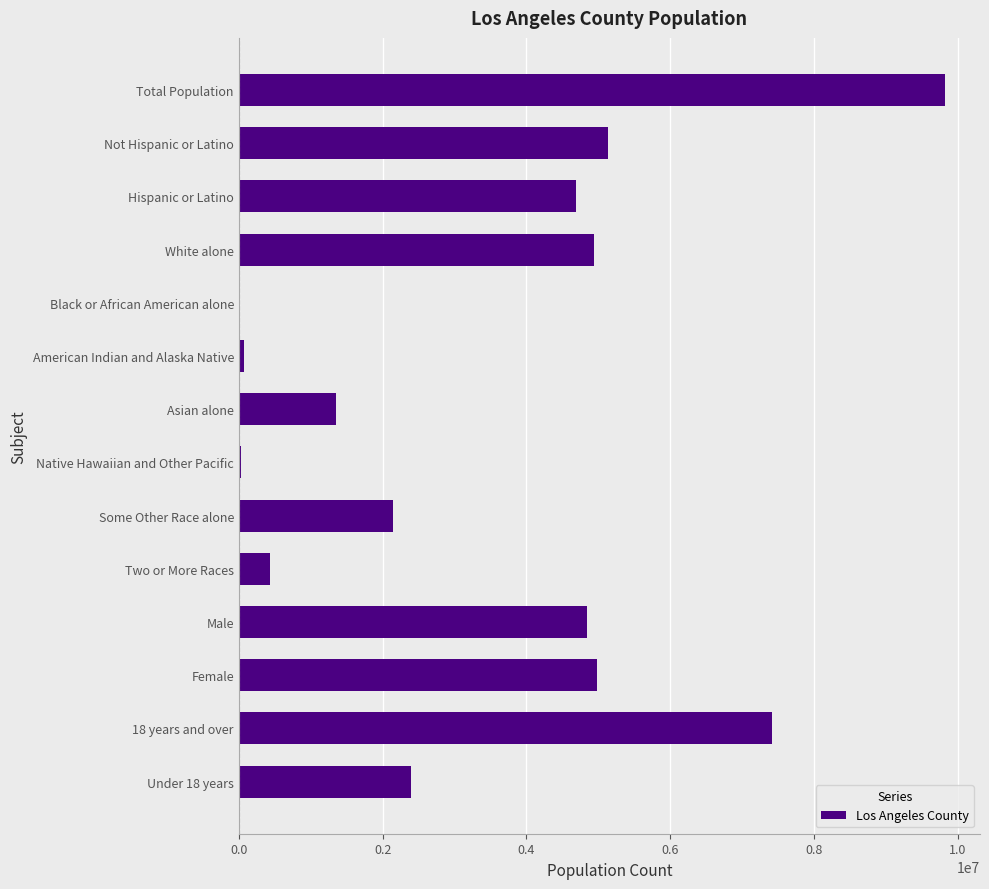

What is the sum of all values?

48237025